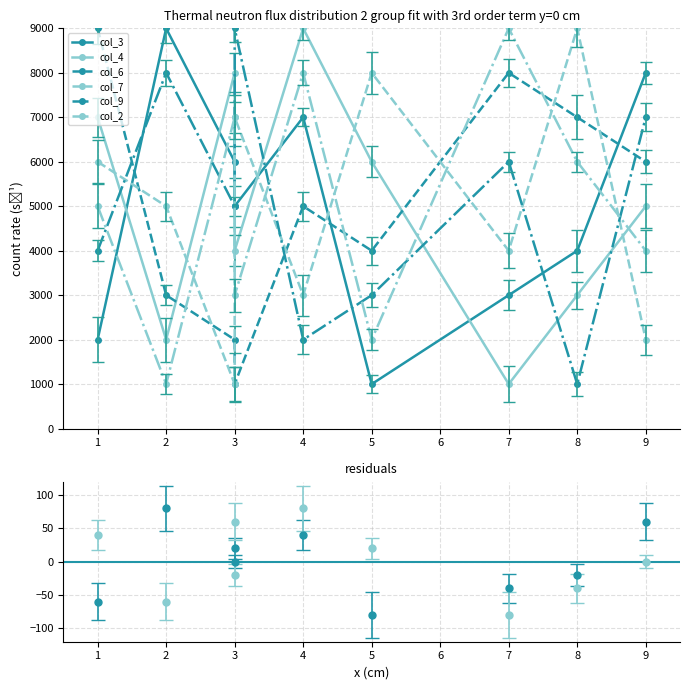

What is the total value across all series at 5?

24000